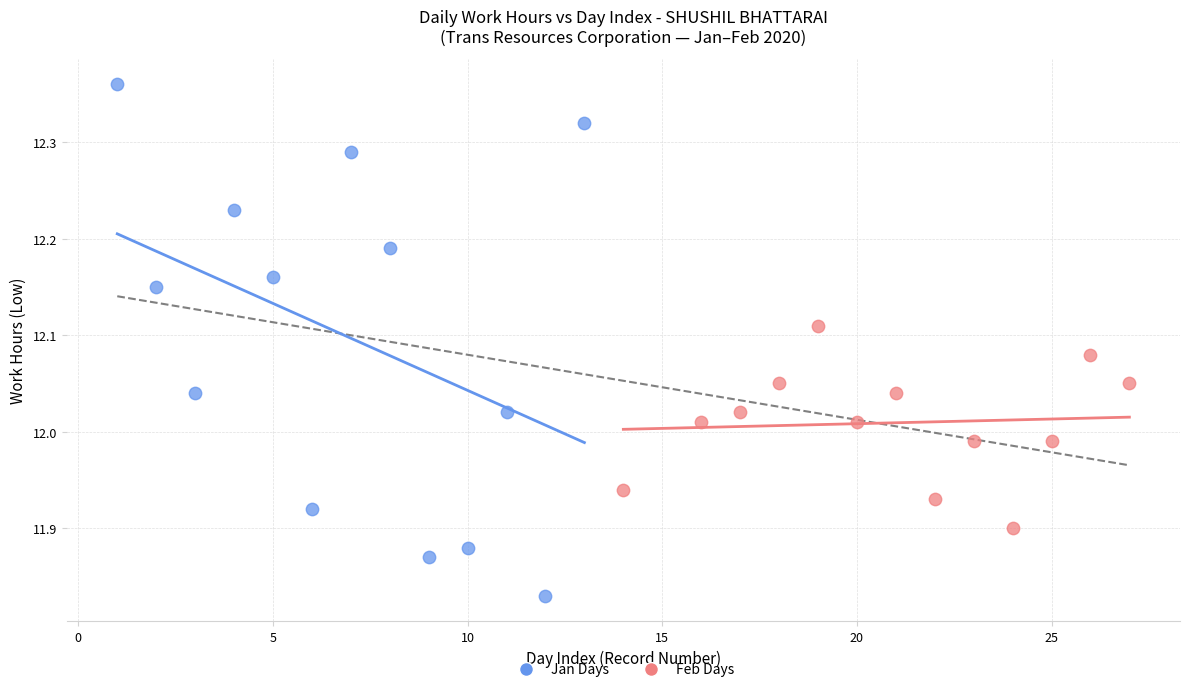

Which series contains the highest Y value?

Jan Days